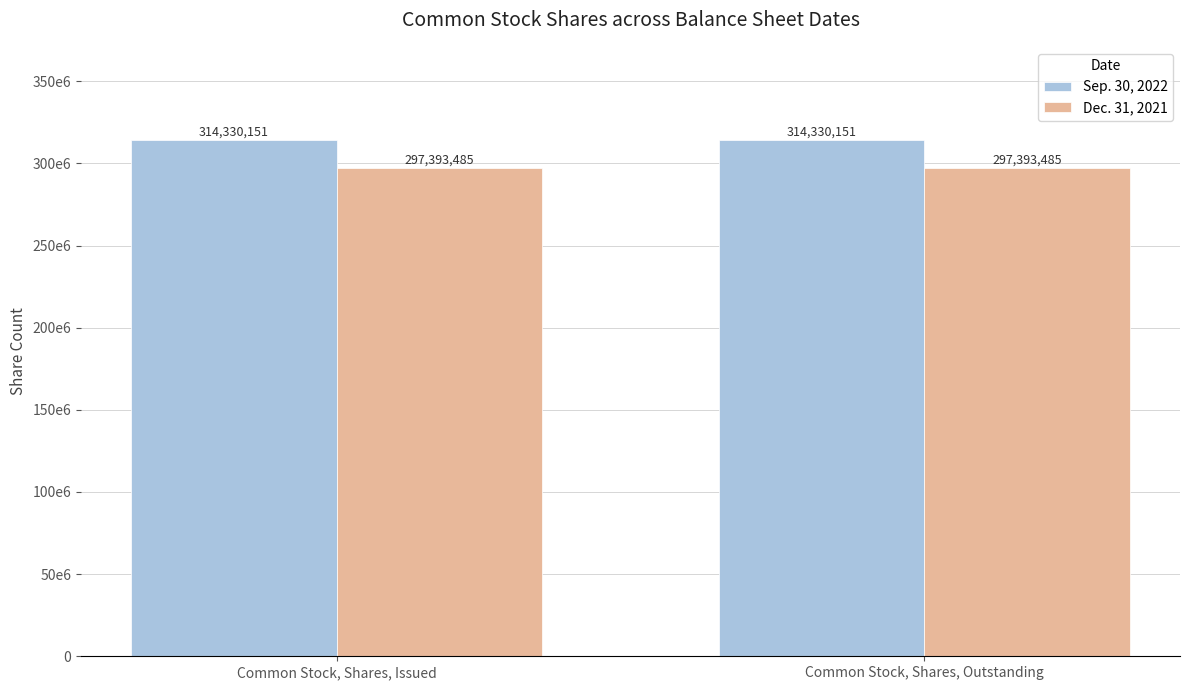

What are all the series names shown in the legend?

Sep. 30, 2022, Dec. 31, 2021